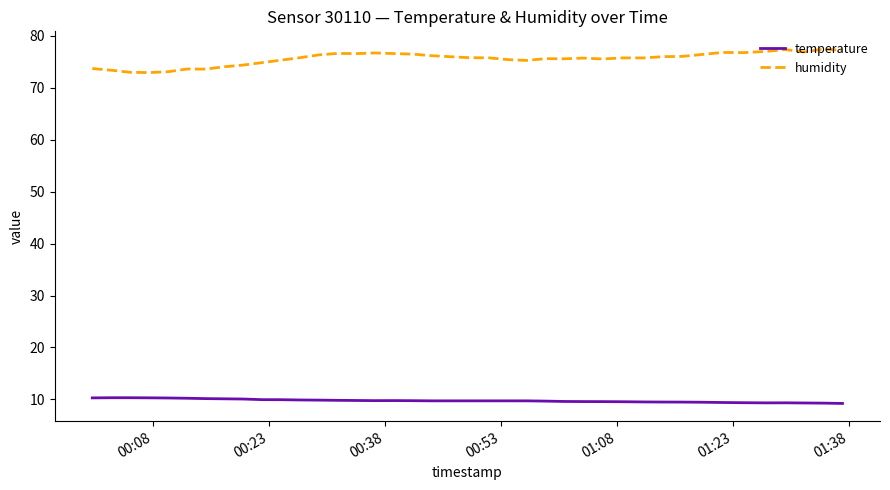

Does the chart display data point markers on the line(s)?

No